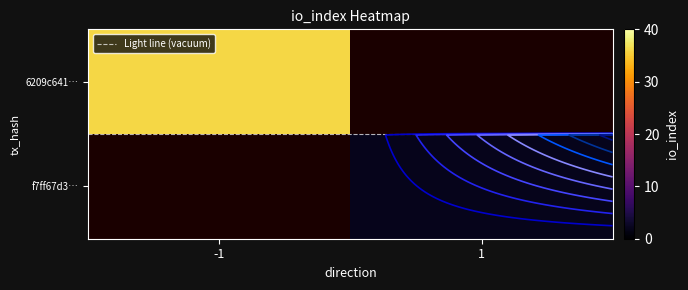

What is the greatest value displayed?

36.0